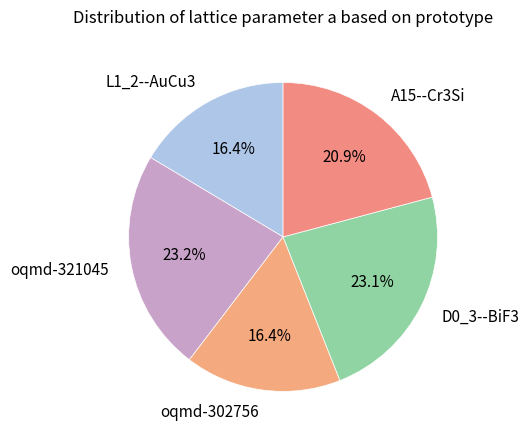

What is the ratio of the value at L1_2--AuCu3 to the value at oqmd-302756?

1.0